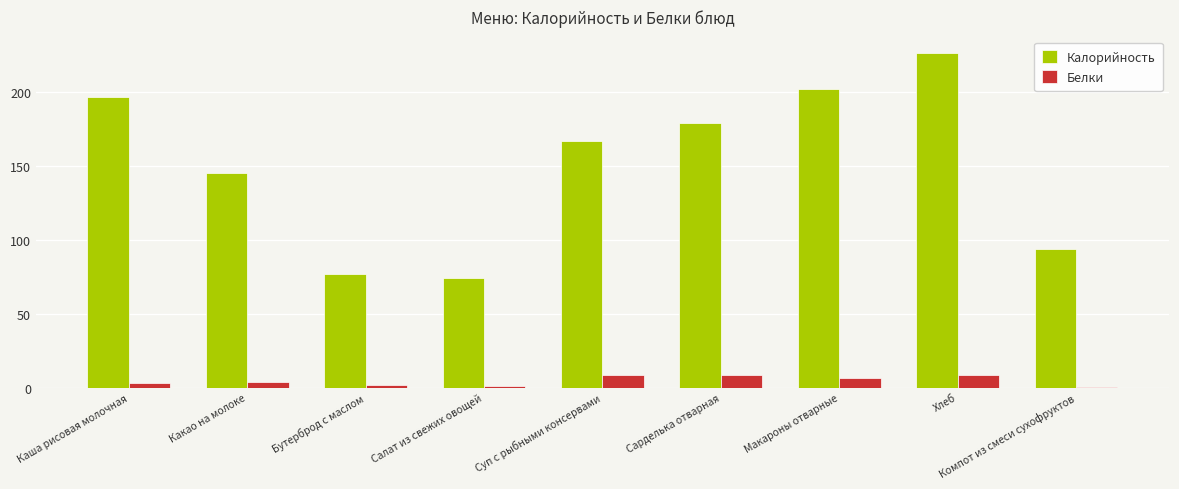

Which series changed the most between Какао на молоке and Суп с рыбными консервами?

Калорийность